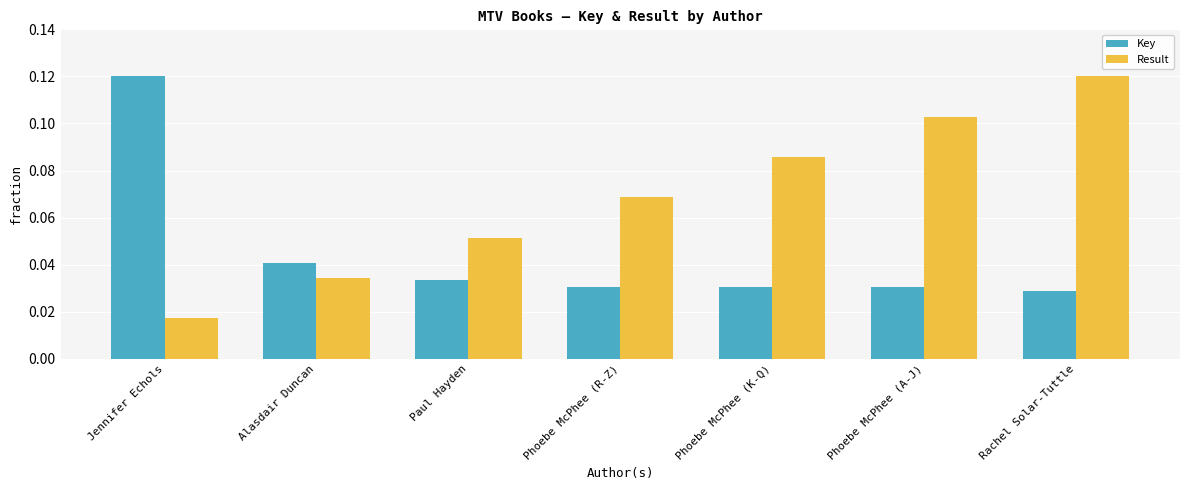

Which series has the largest total across all categories?

Result